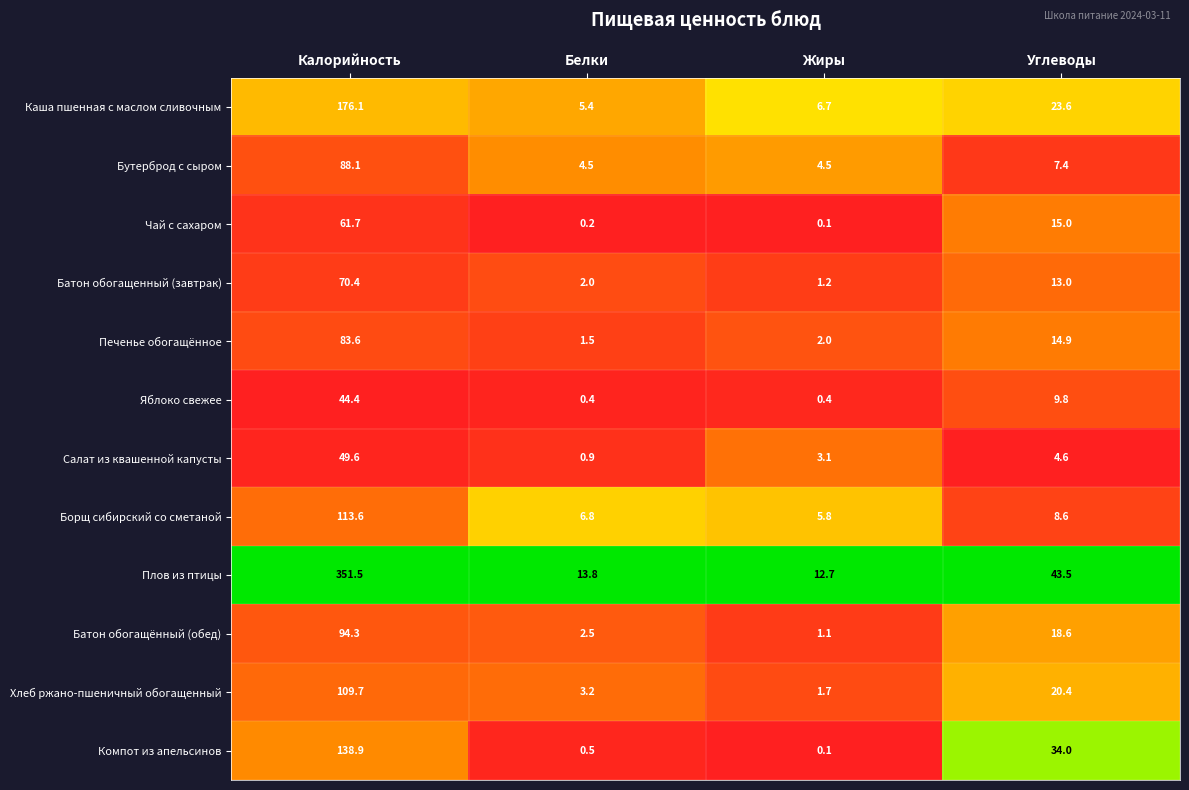

Which series has the largest total across all categories?

Плов из птицы